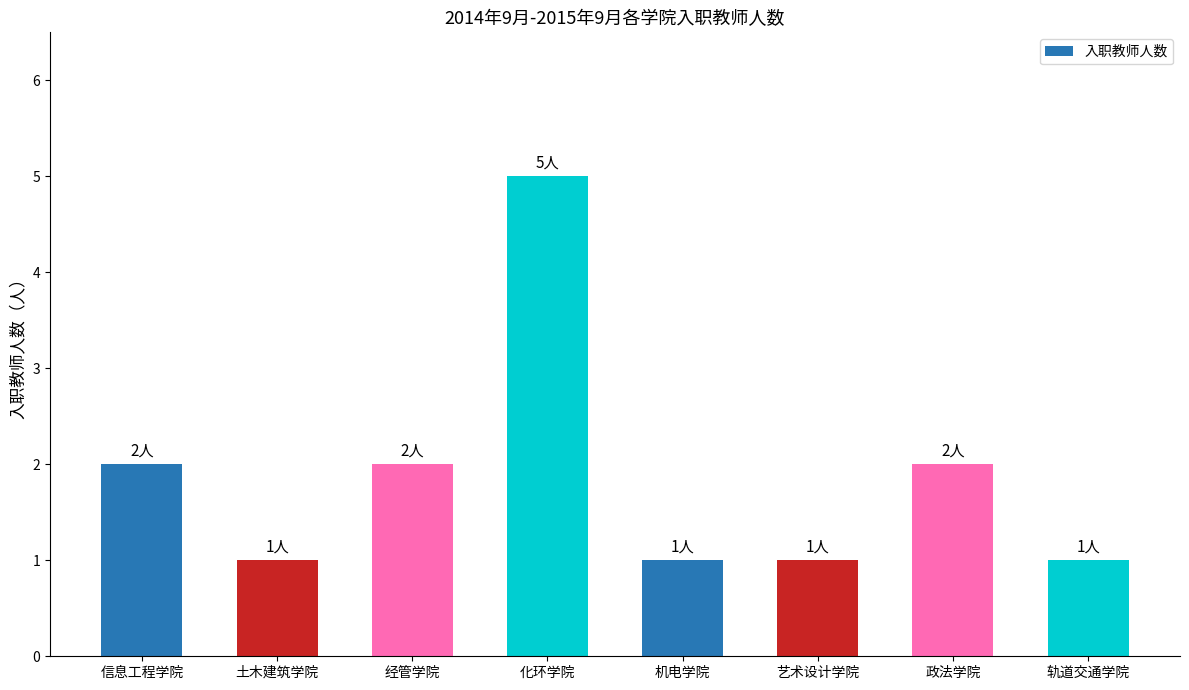

What is the maximum value shown in the chart?

5